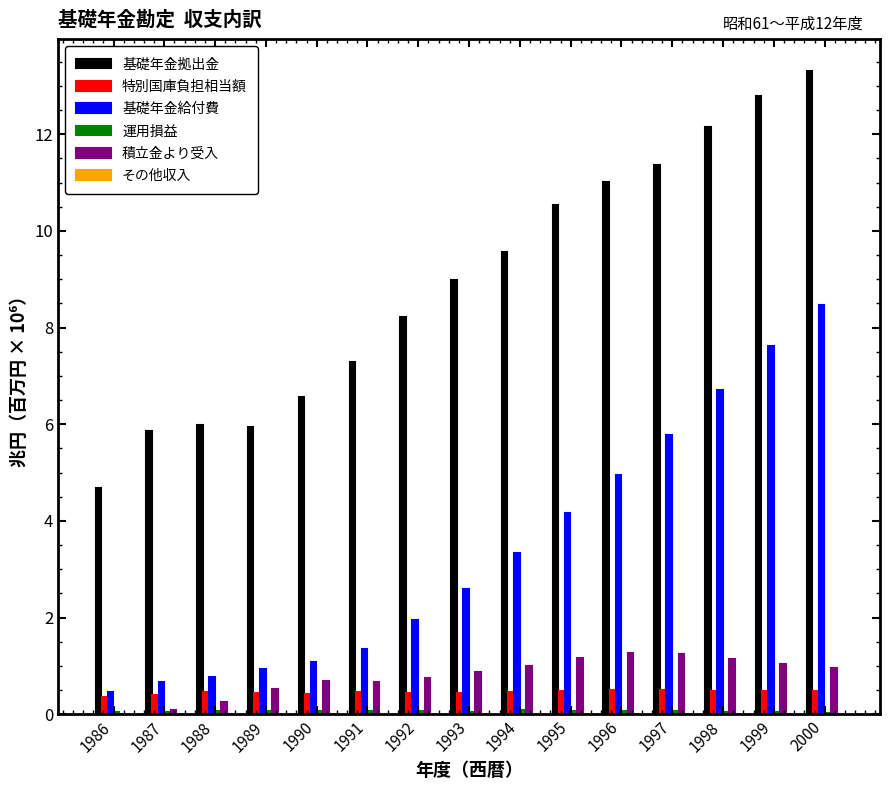

What is the sum of the 特別国庫負担相当額 values at 1987 and 1986?

0.8